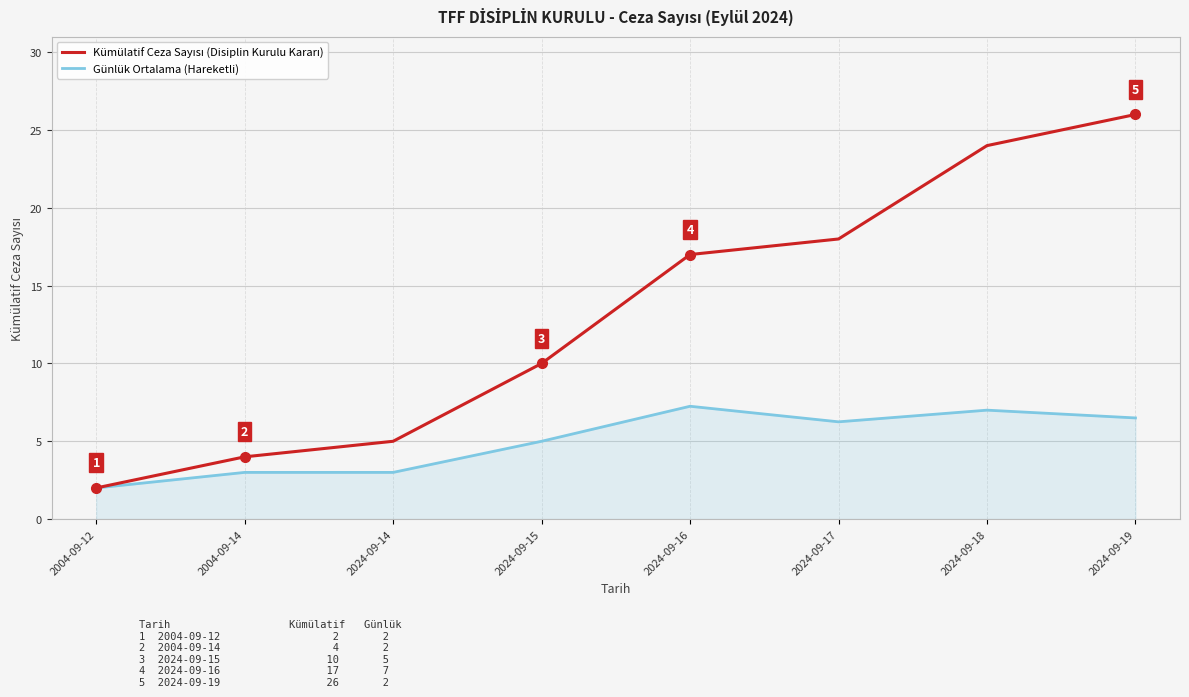

What is the spread (max minus min) of values at 2024-09-18?

17.0